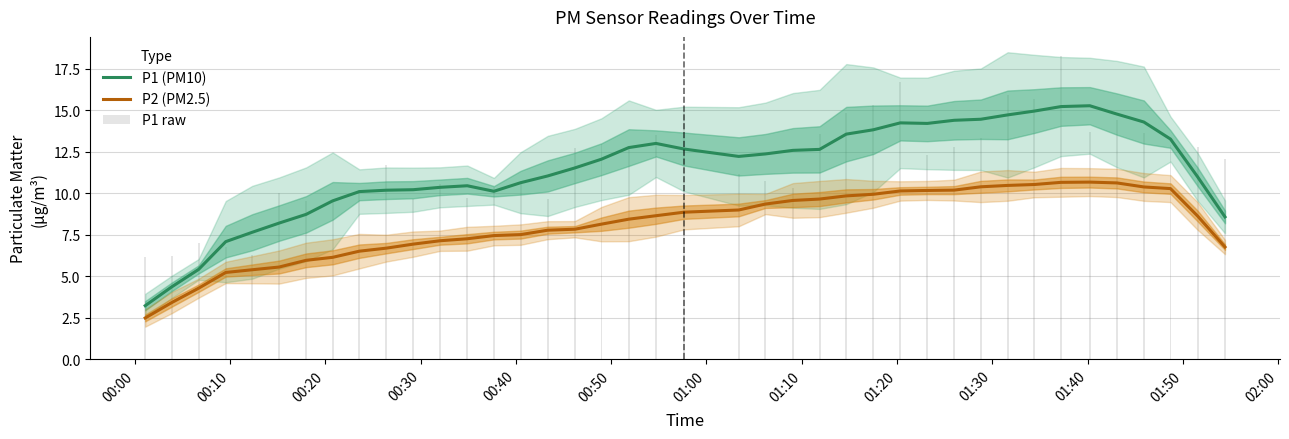

True or false: P1 (PM10) has a value of 6.7 at 31.

False